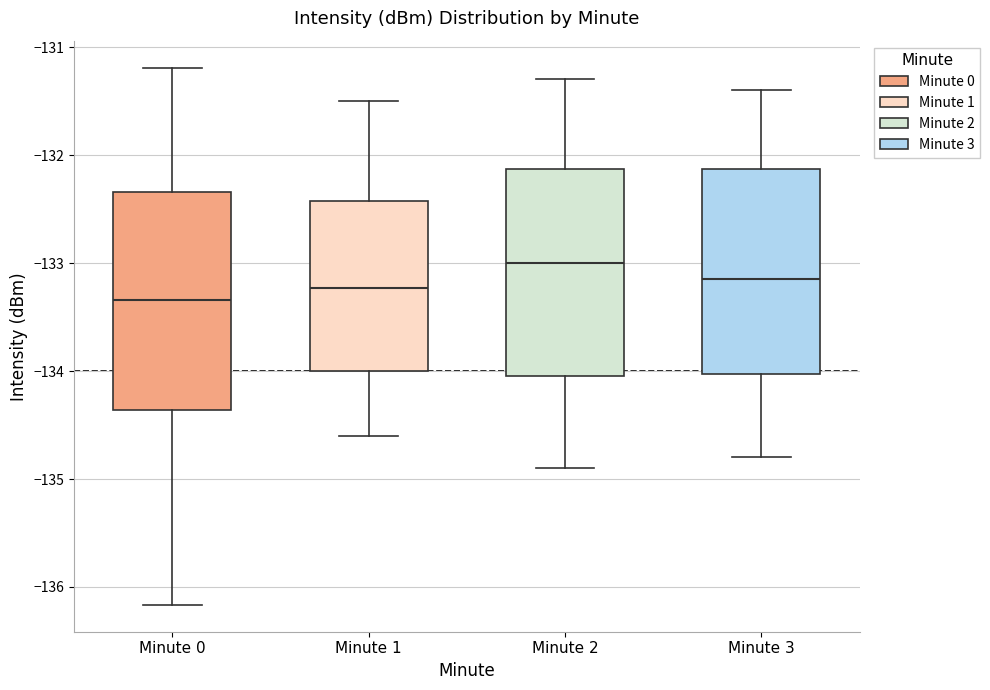

Which box's median line is the lowest?

Minute 0